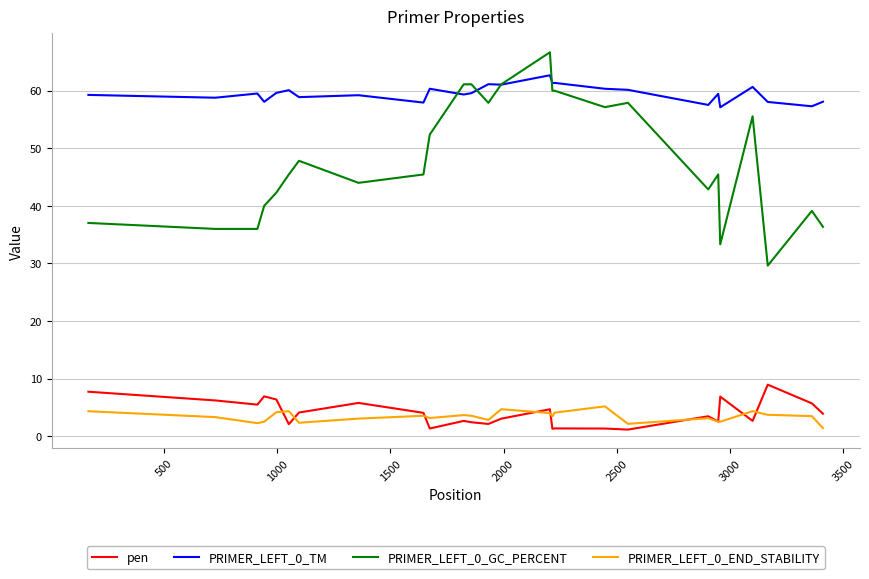

True or false: PRIMER_LEFT_0_END_STABILITY and PRIMER_LEFT_0_TM cross at least once.

False